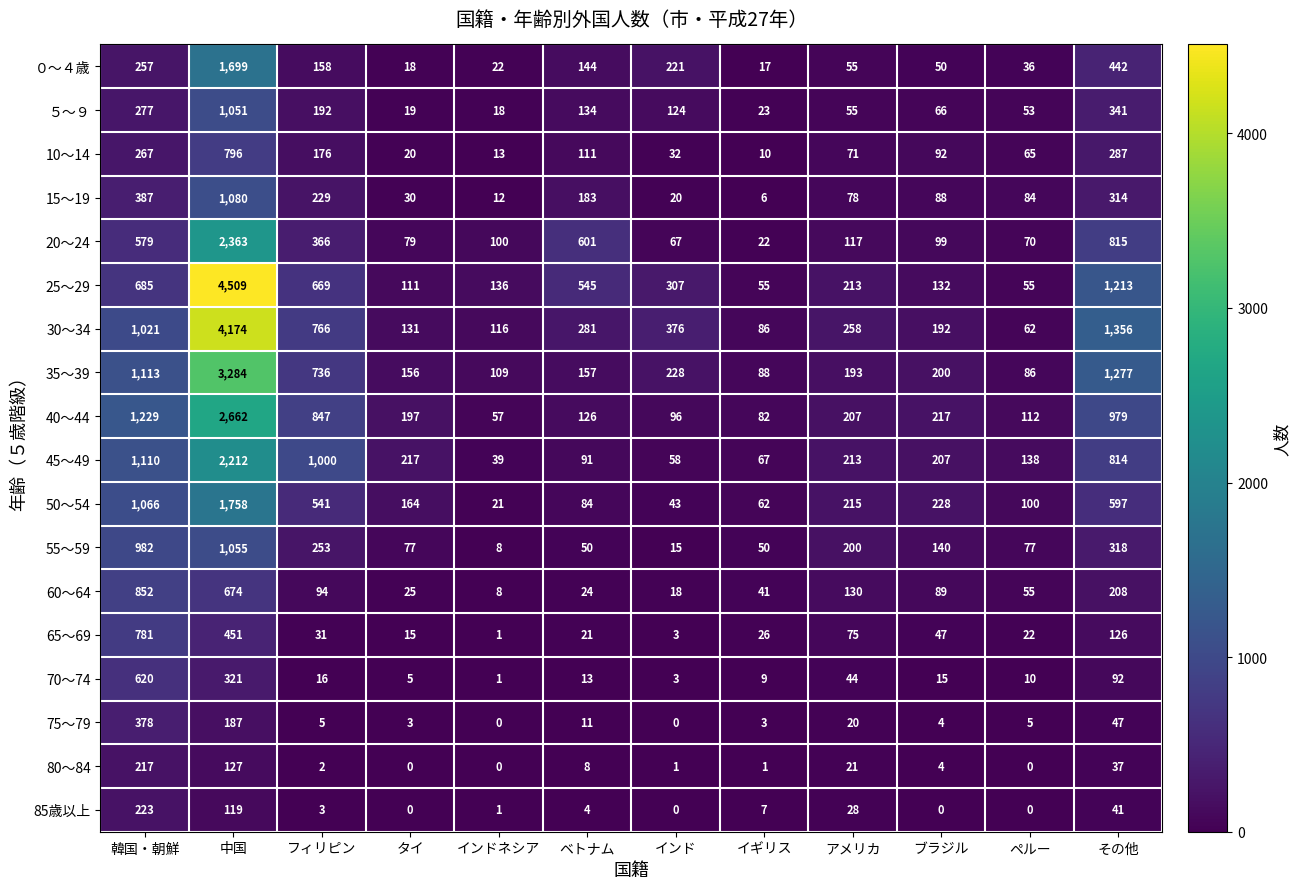

What is the total value across all series at アメリカ?

2193